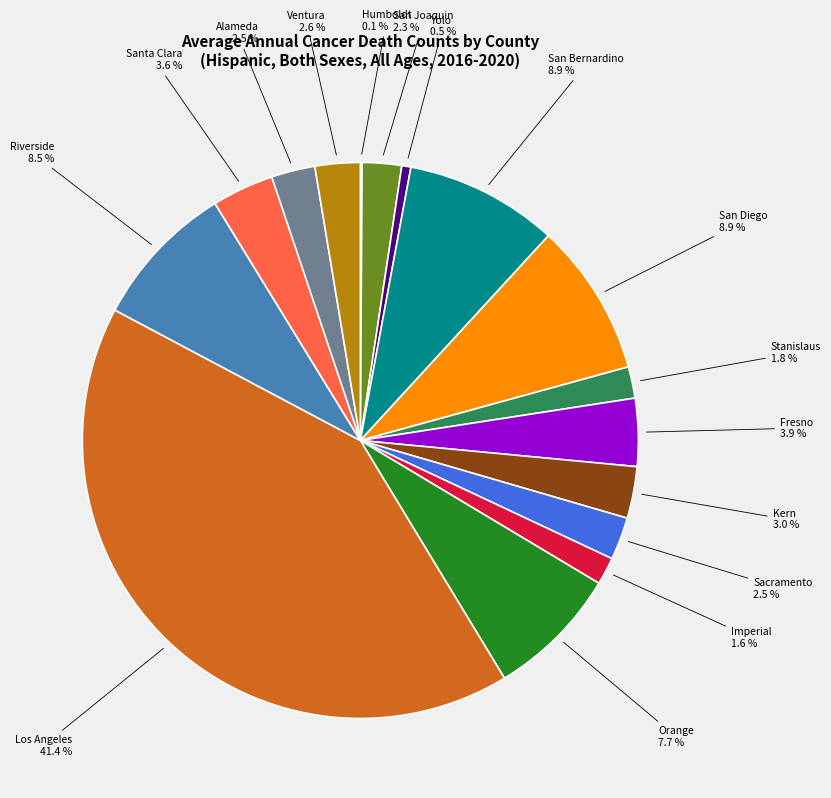

Does any single category account for the majority?

No